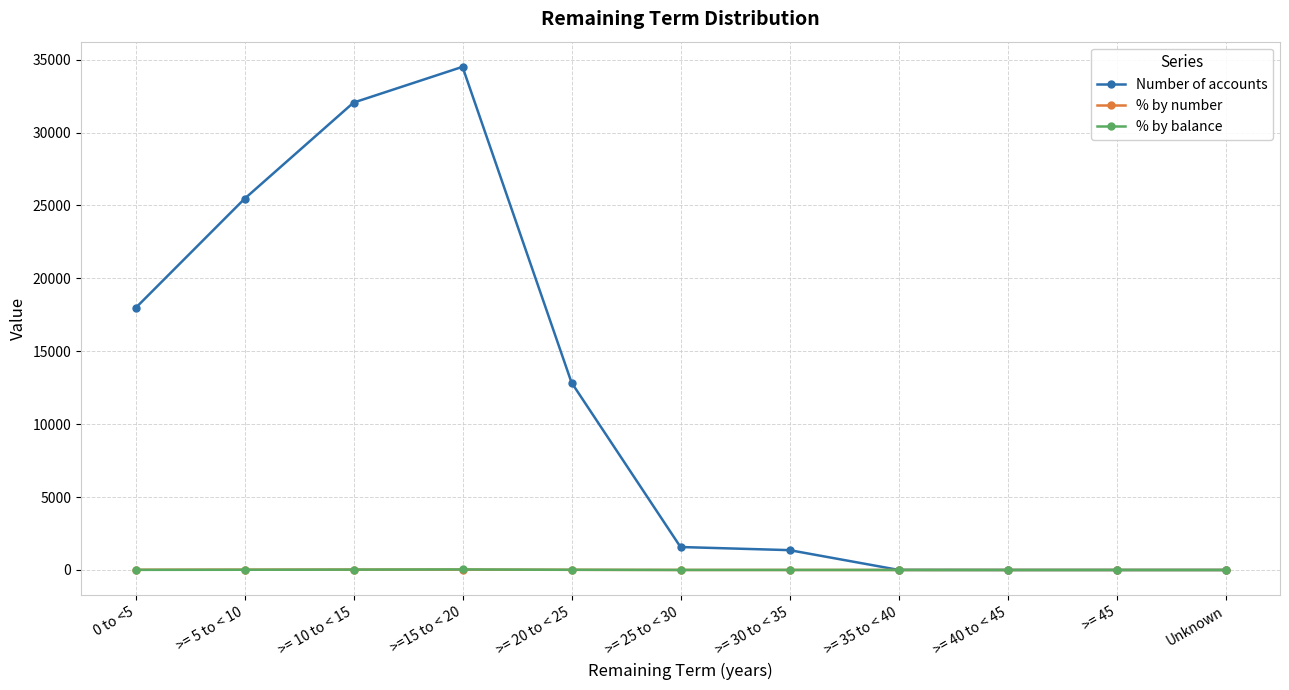

What is the label of the 6th point from the left?

>= 25 to < 30